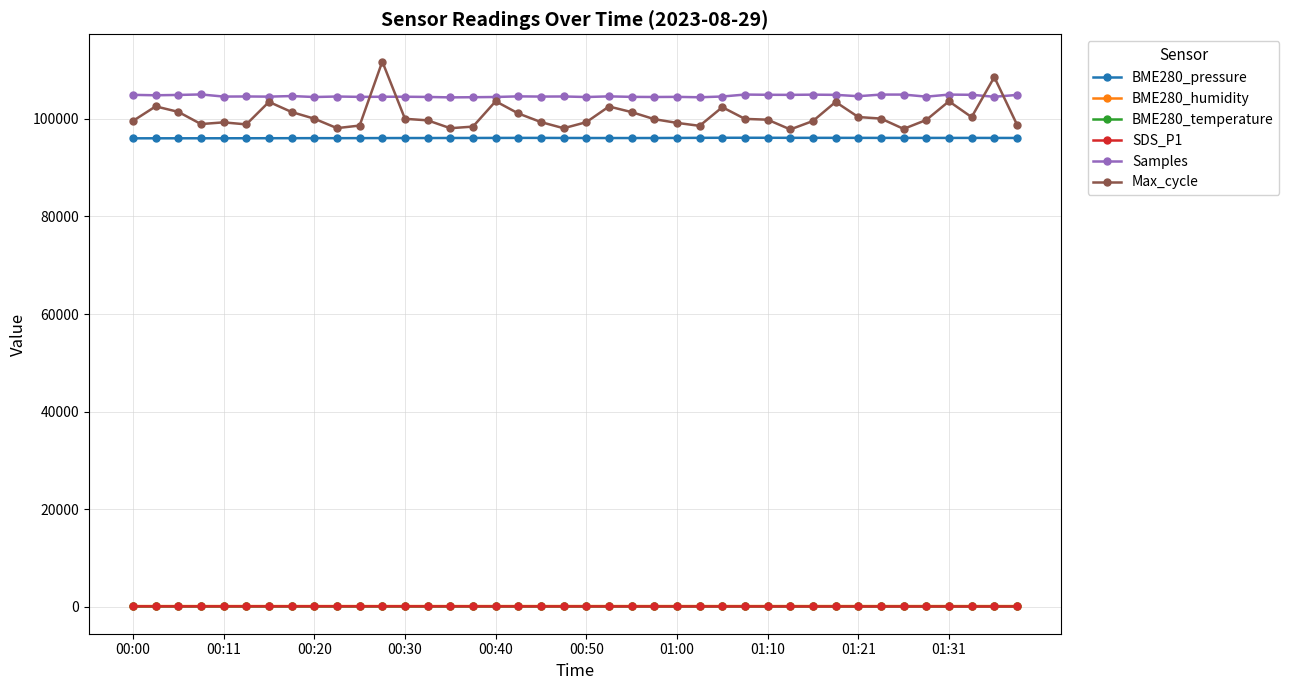

What is the maximum value for BME280_pressure?

96149.0